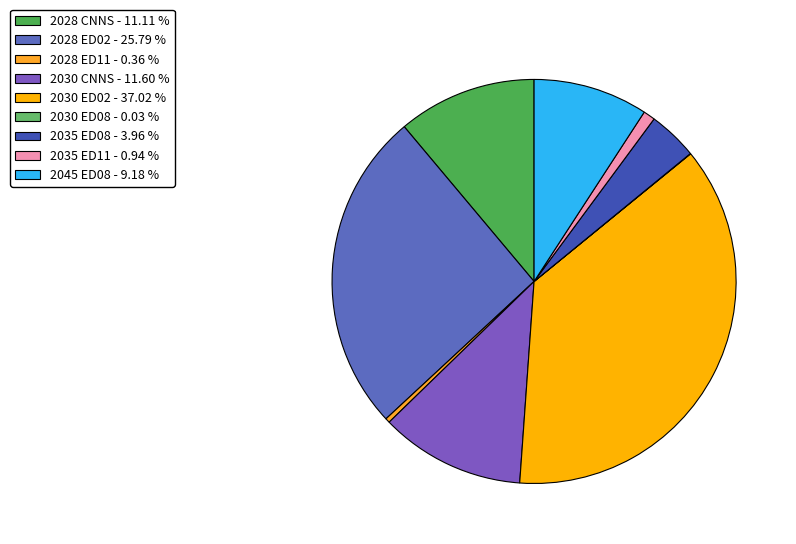

The 2030 ED02 slice represents 37% of the pie. True or false?

True